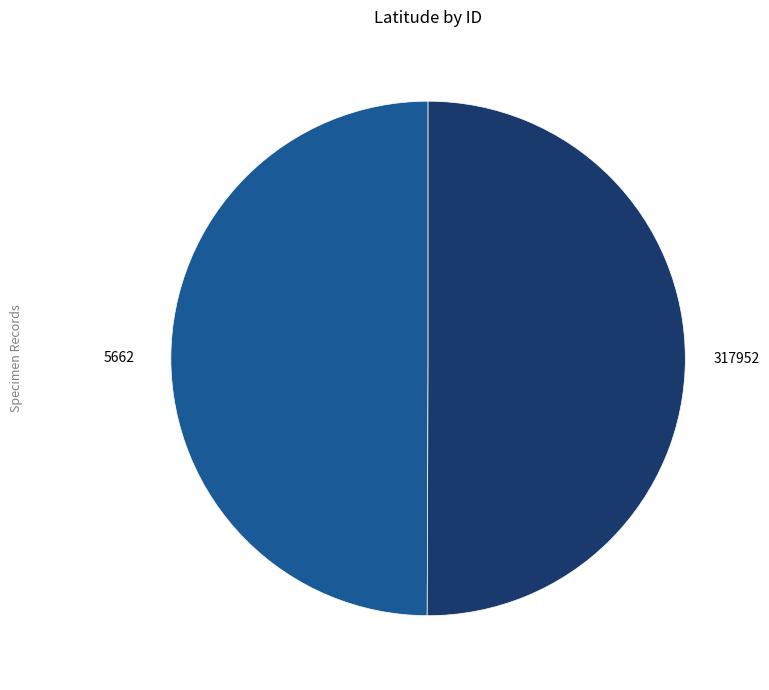

The 317952 slice represents 63% of the pie. True or false?

False